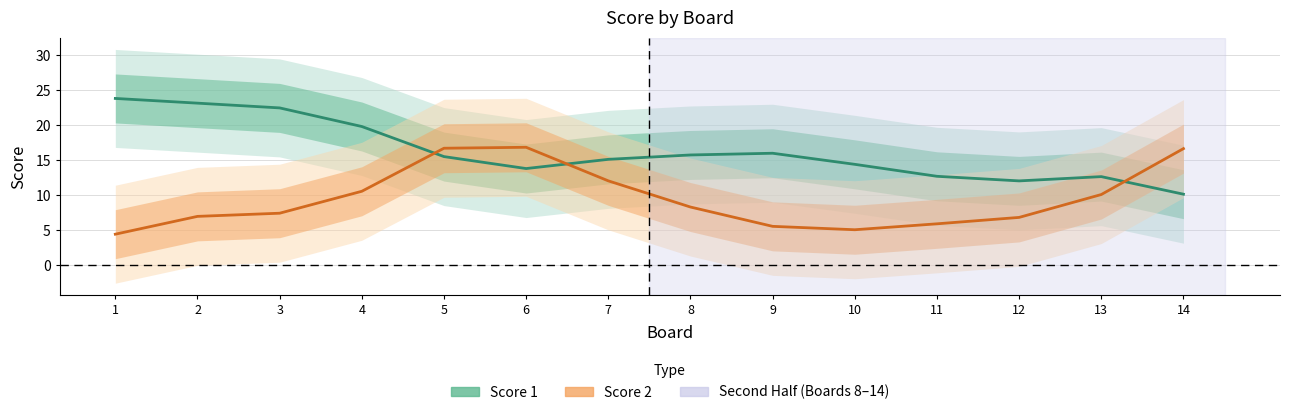

Where is Score 1 nearest to the value 16?

9